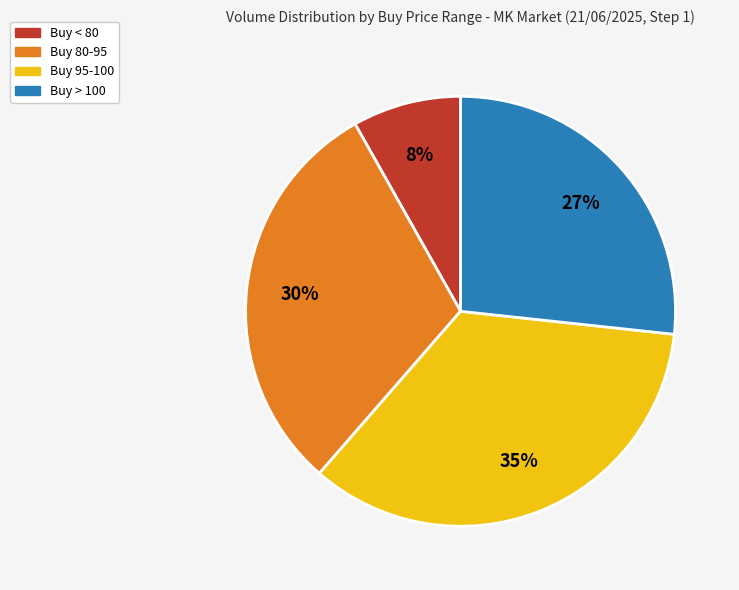

Does any single category account for the majority?

No